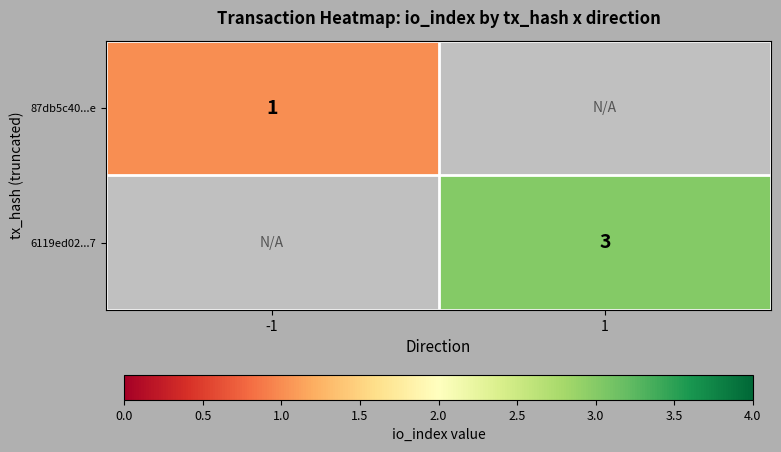

Which category has the highest value across all series?

1